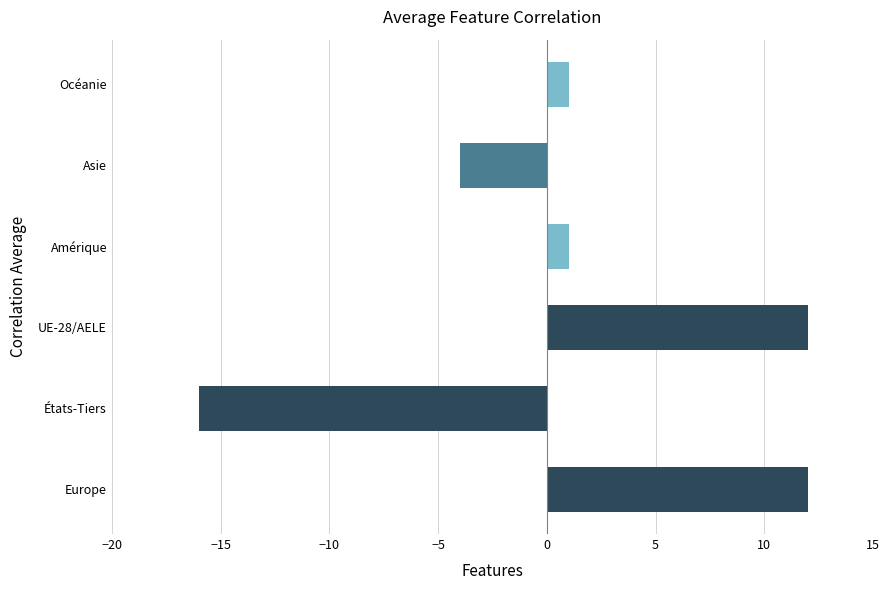

At which category does the chart reach its minimum across all series?

États-Tiers